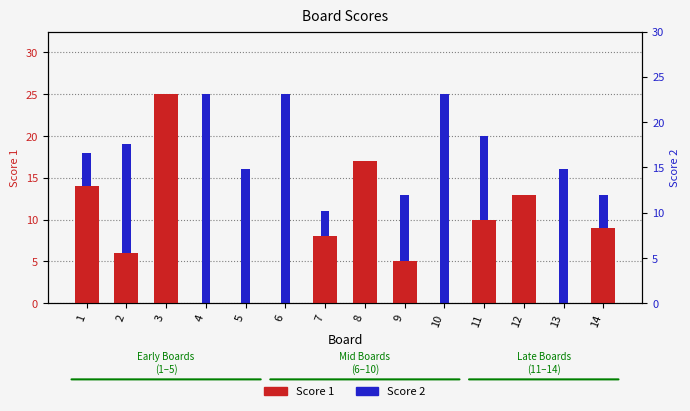

At how many categories does at least one series exceed 10?

10